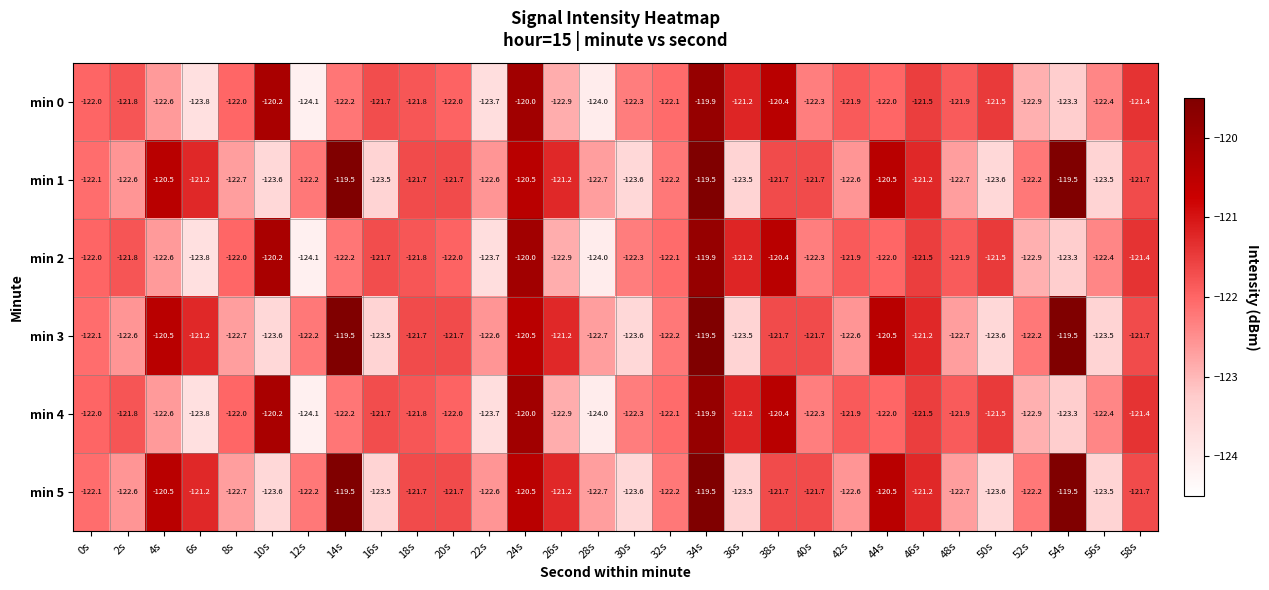

What is the total value across all series at 24s?

-721.5